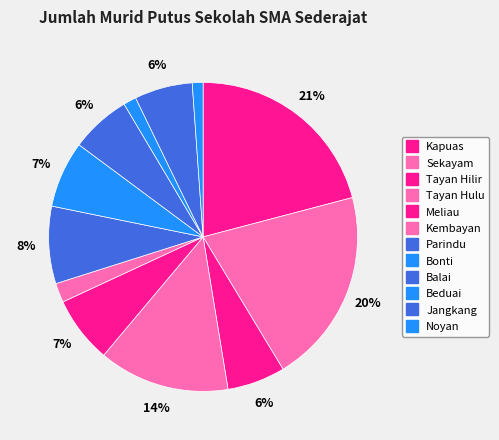

Count the number of slices in the pie.

12